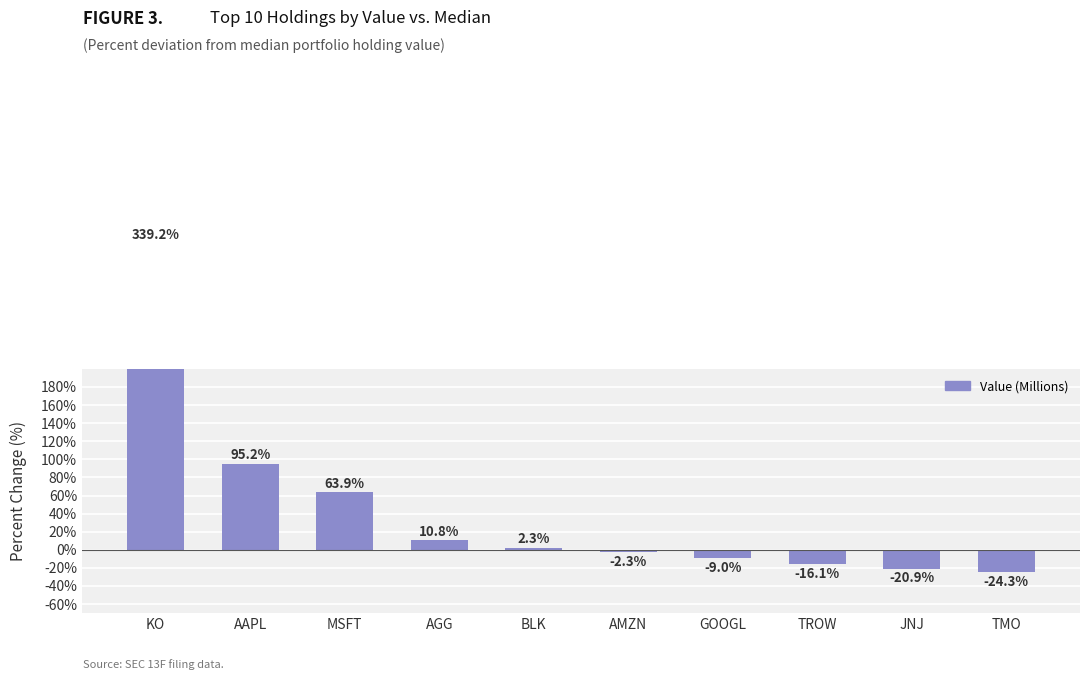

What is the sum of all values?

438.6